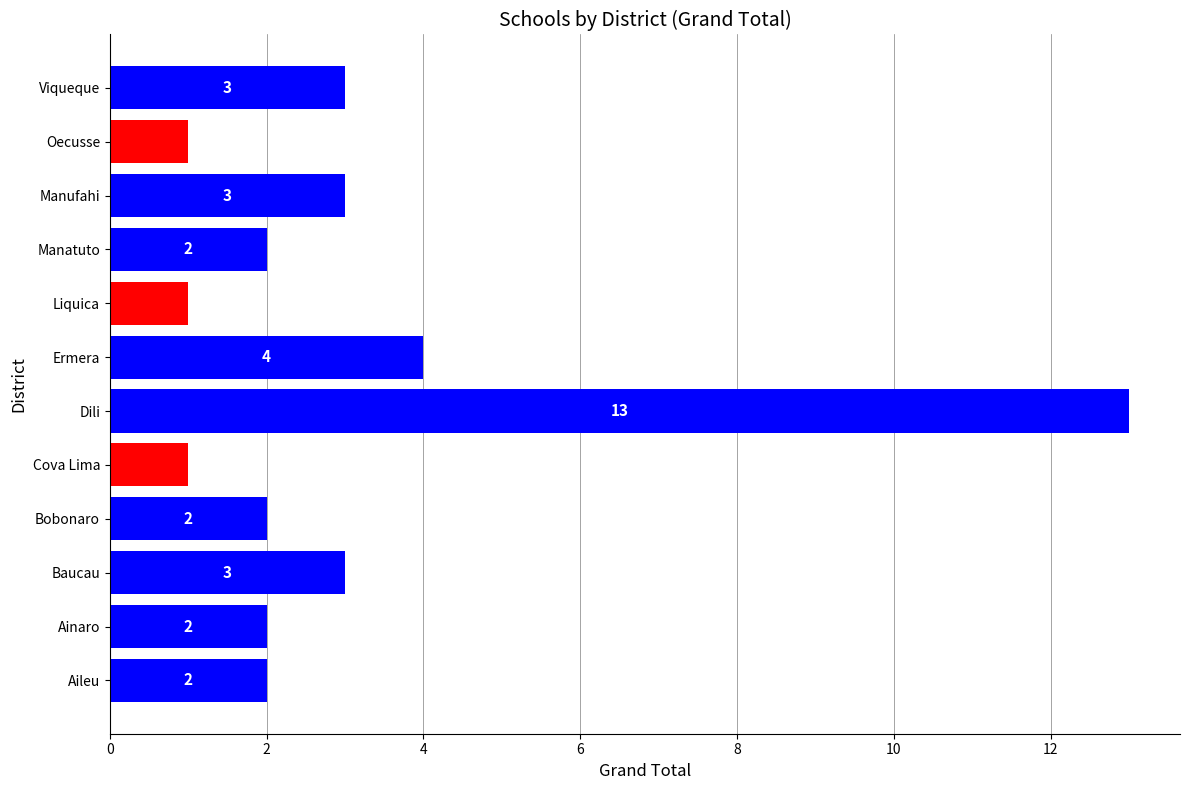

Between Viqueque and Bobonaro, which is larger?

Viqueque